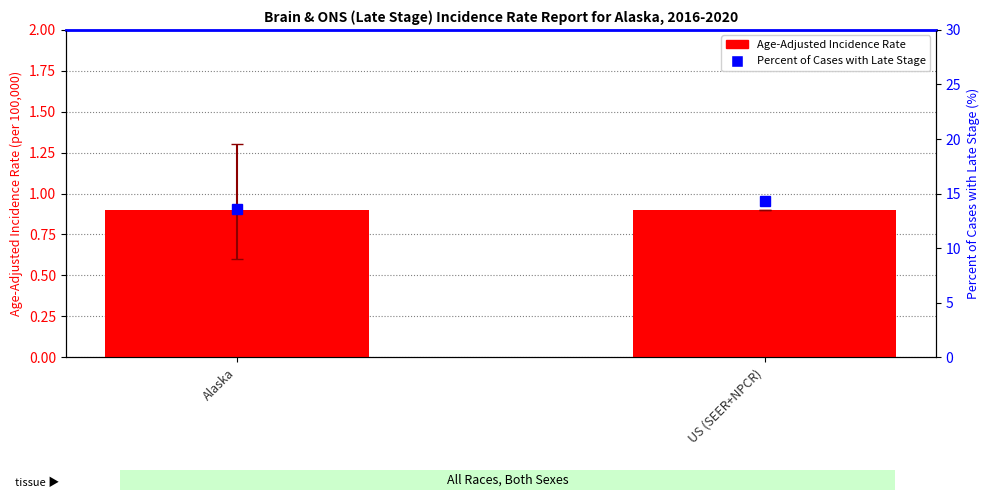

Reading left to right, list all the values displayed in this chart.

Age-Adjusted Incidence Rate: Alaska=0.9	US (SEER+NPCR)=0.9
Percent of Cases with Late Stage: Alaska=13.6	US (SEER+NPCR)=14.3